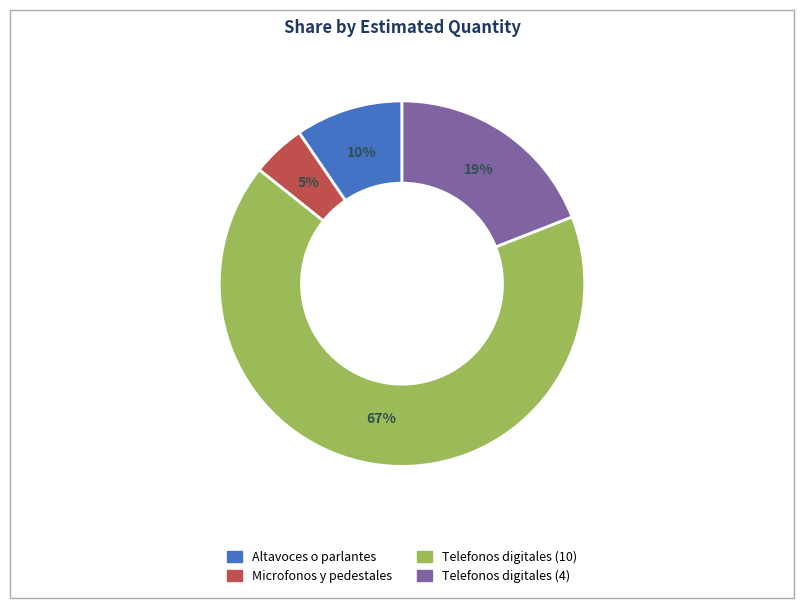

Count the number of slices in the pie.

4